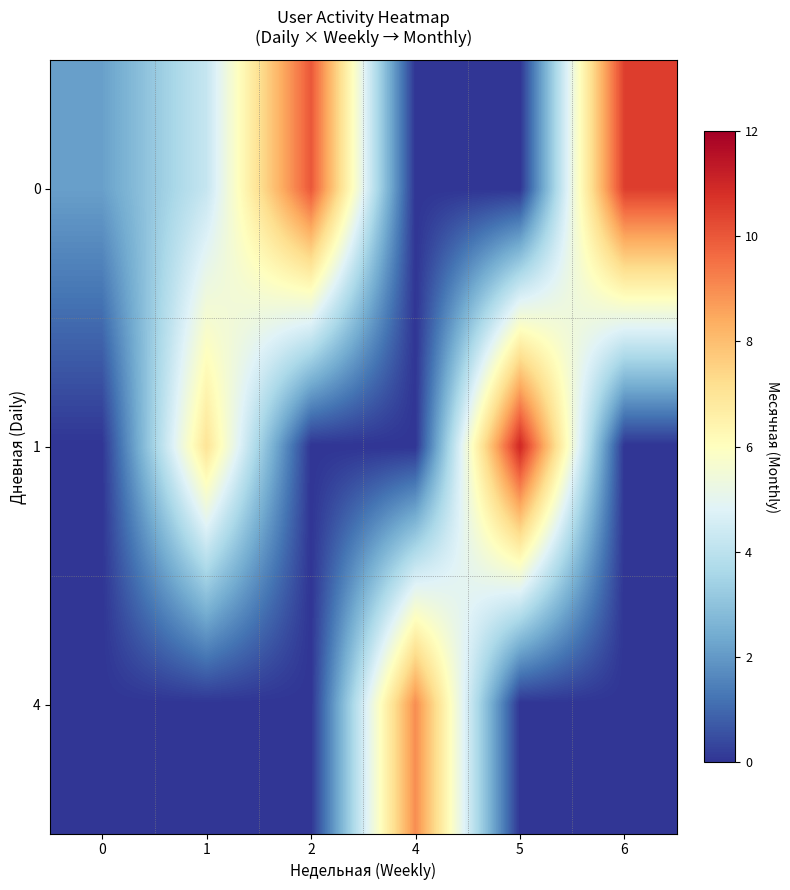

At which category does the chart reach its minimum across all series?

4